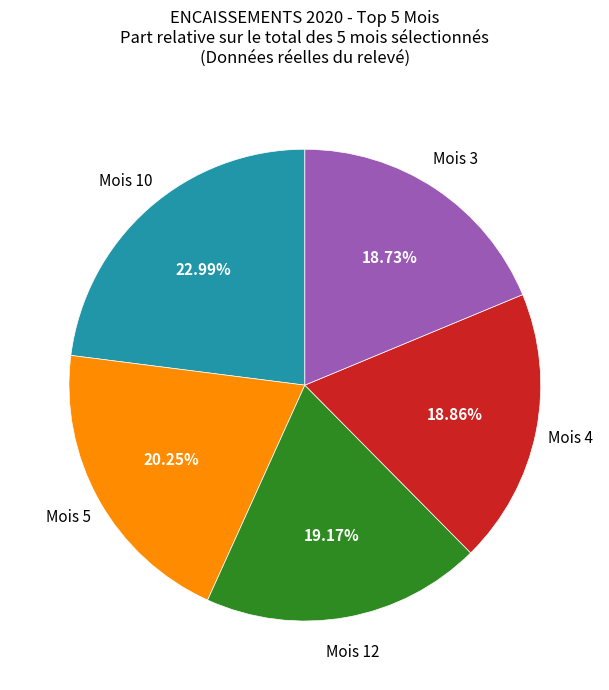

To the nearest percent, what is the difference between the largest and smallest slice percentages?

4%